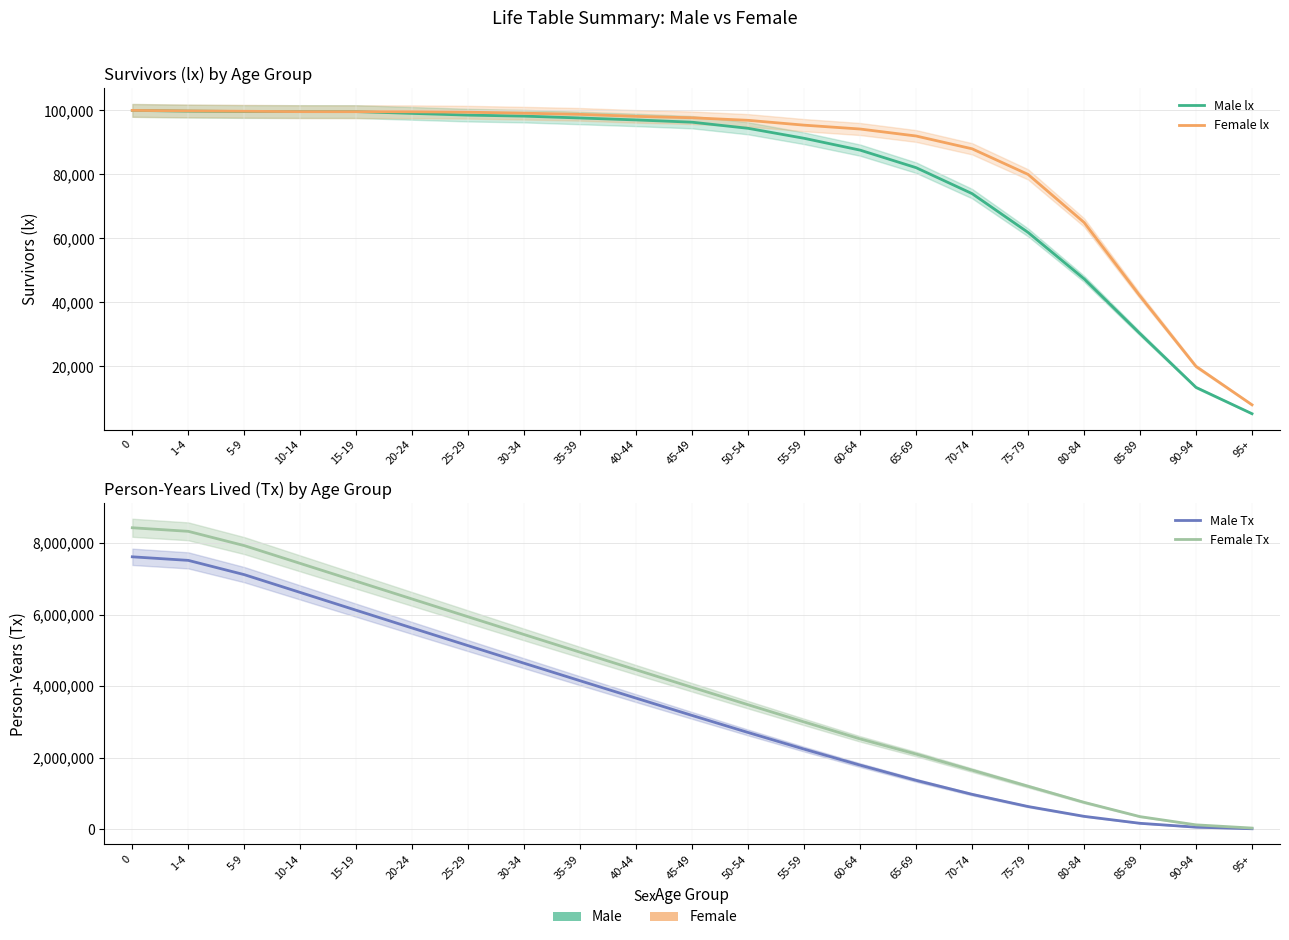

Count the number of categories in the chart.

21